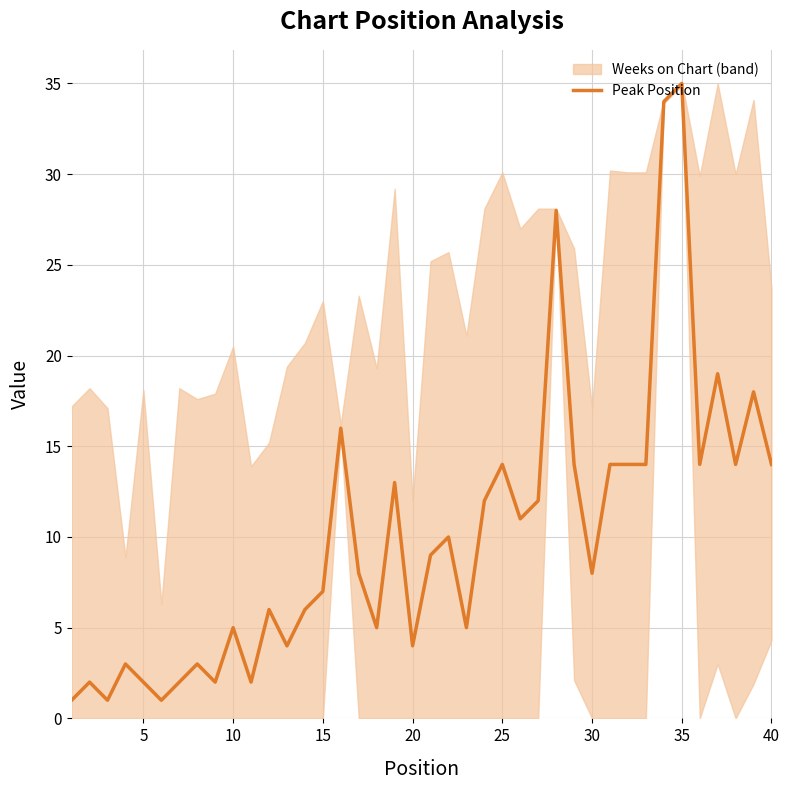

Is it true that Peak Position equals 7 at 25?

False